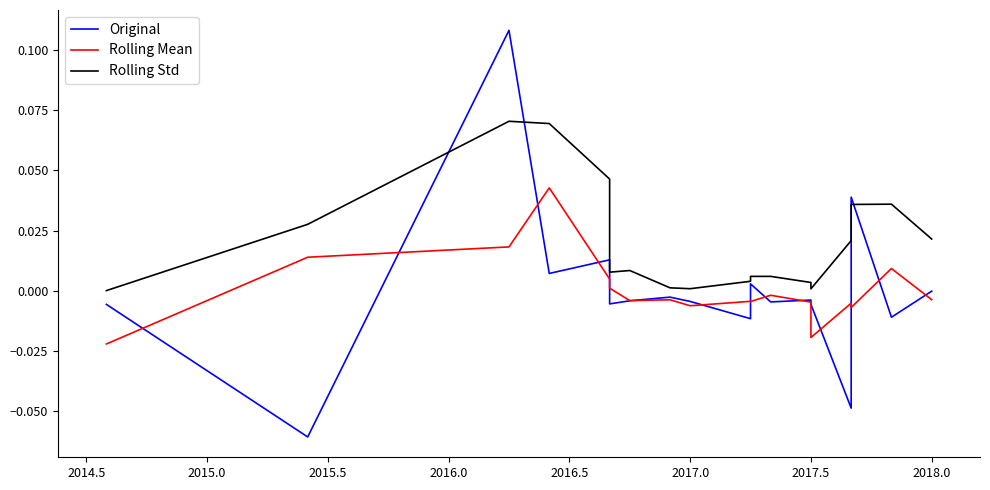

True or false: Rolling Mean and Rolling Std intersect in this chart.

False